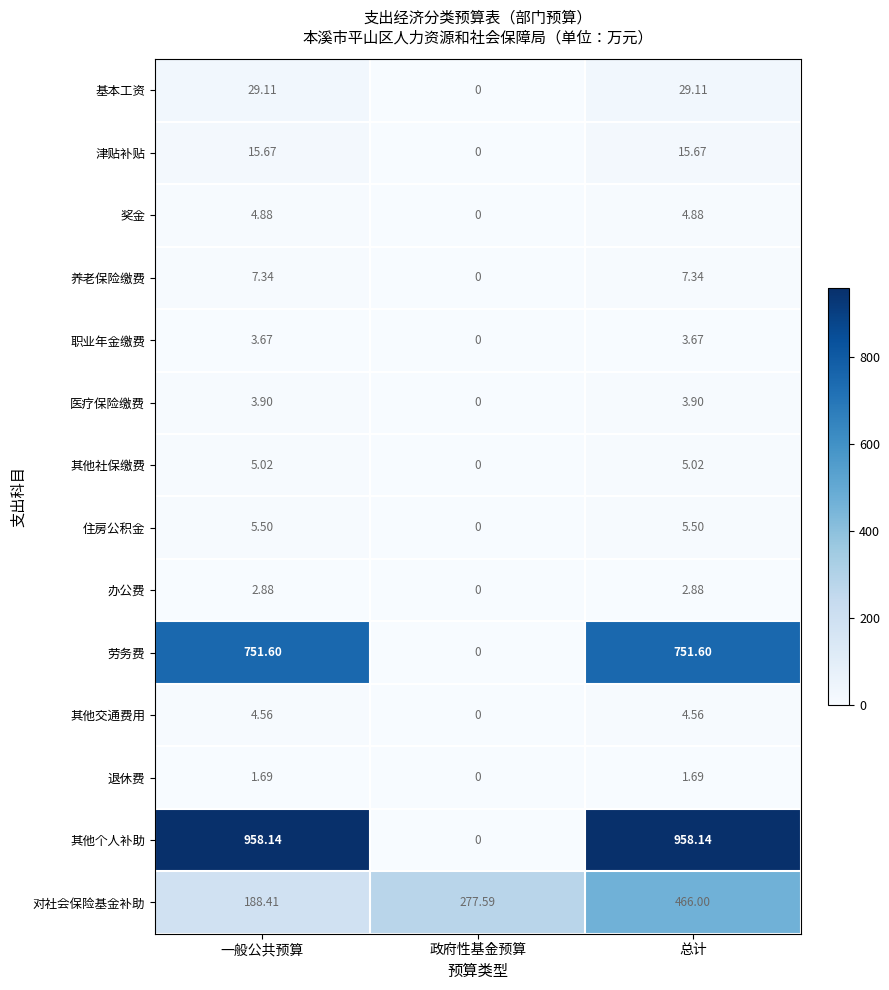

Where does the 津贴补贴 series first go above 15?

一般公共预算